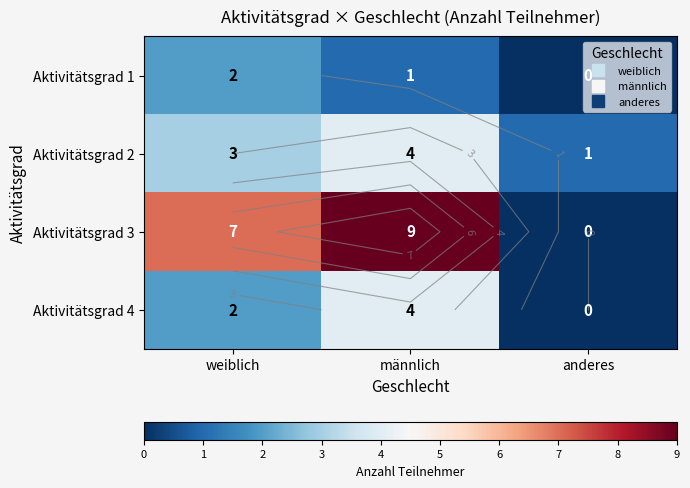

How many series are shown in this chart?

4